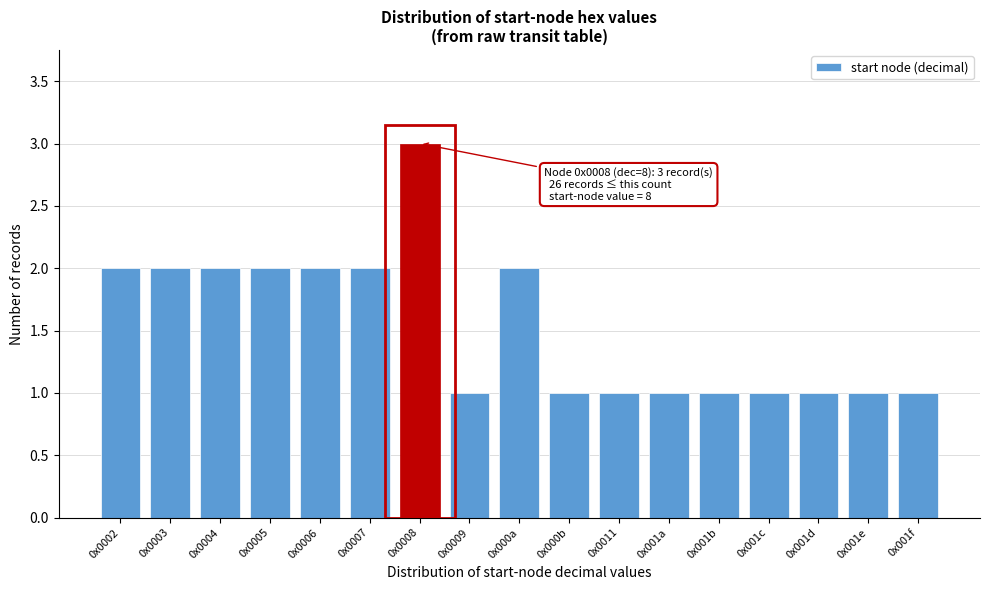

Reading left to right, list all the values displayed in this chart.

0x0002=2	0x0003=2	0x0004=2	0x0005=2	0x0006=2	0x0007=2	0x0008=3	0x0009=1	0x000a=2	0x000b=1	0x0011=1	0x001a=1	0x001b=1	0x001c=1	0x001d=1	0x001e=1	0x001f=1